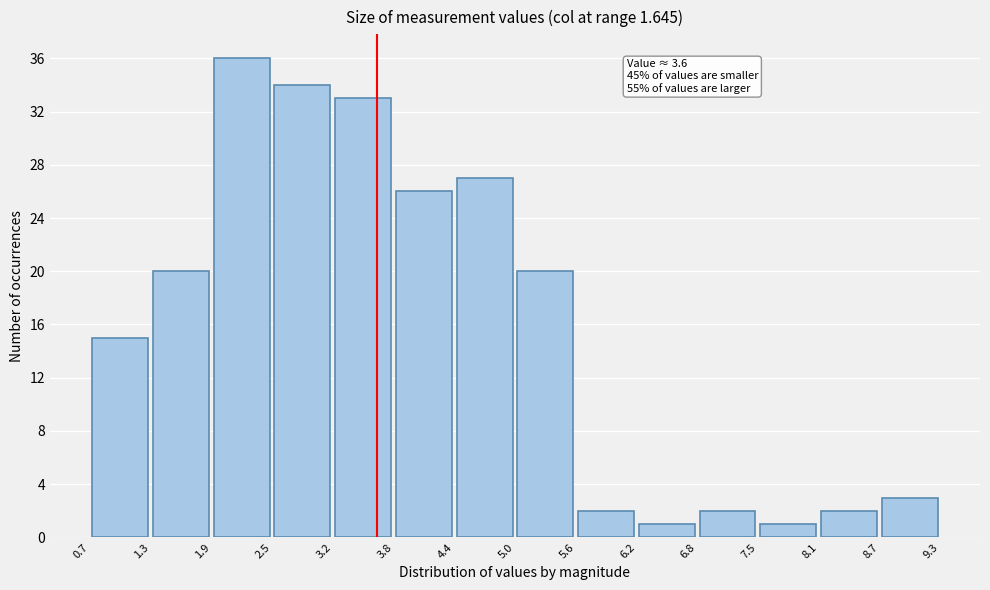

Over which range of the x-axis is the bar tallest?

1.9 to 2.5